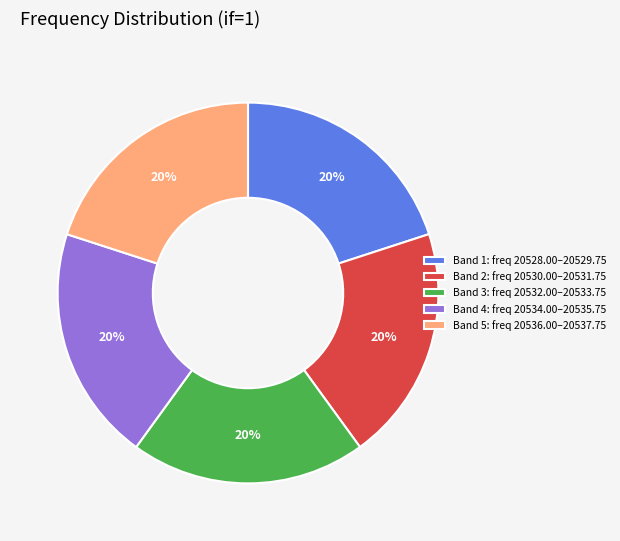

To the nearest percent, what percentage of the pie is Band 4: freq 20534.00–20535.75?

20%